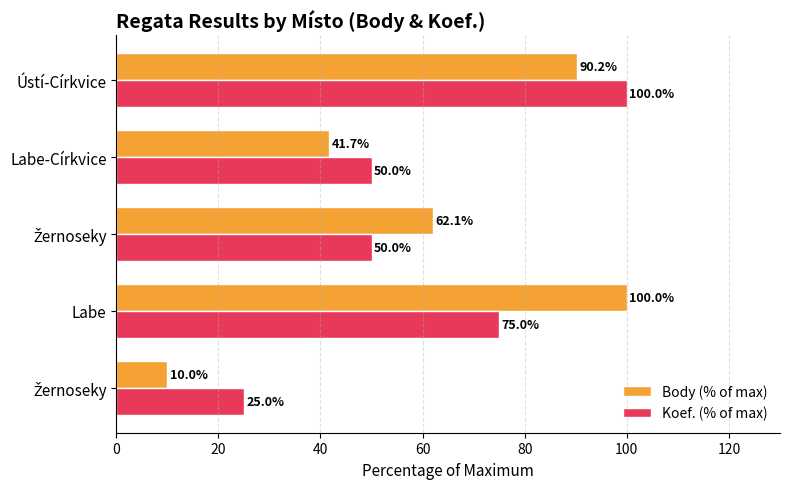

What are all the series names shown in the legend?

Body (% of max), Koef. (% of max)